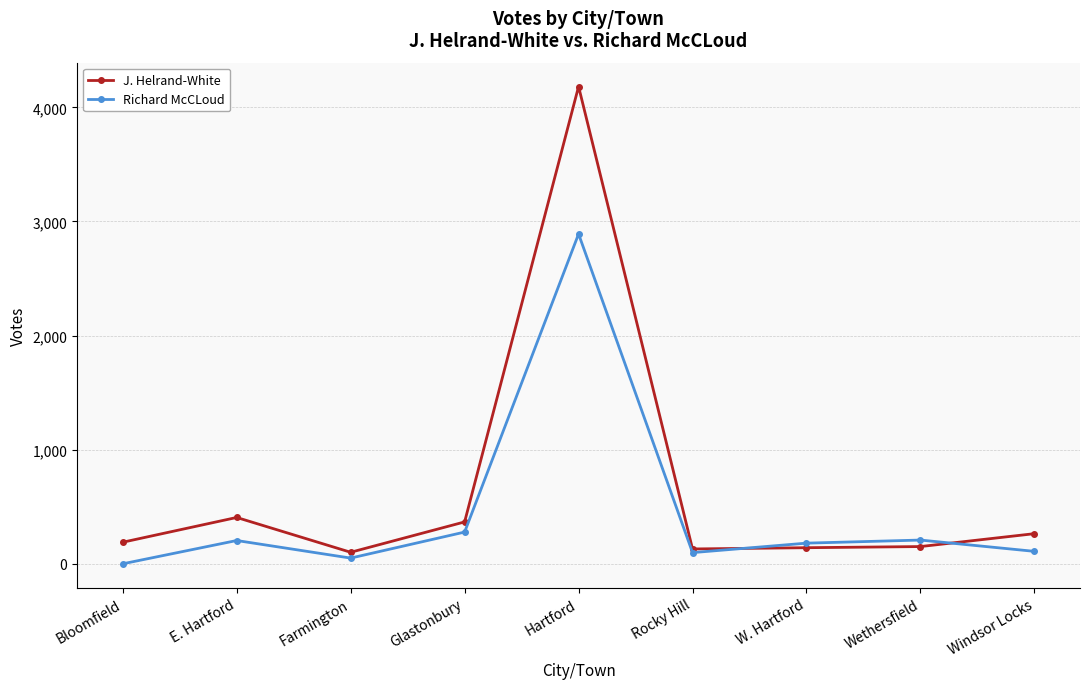

The value of Richard McCLoud at Bloomfield is 0. True or false?

True